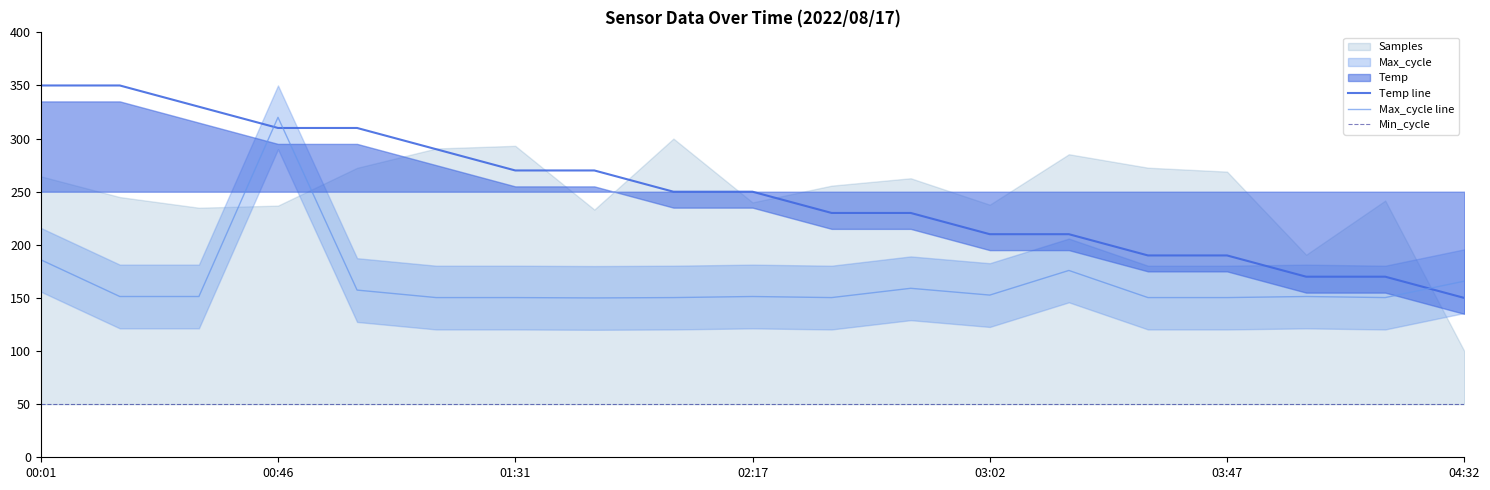

After their last crossing, which series has the higher values: Max_cycle line or Temp line?

Max_cycle line